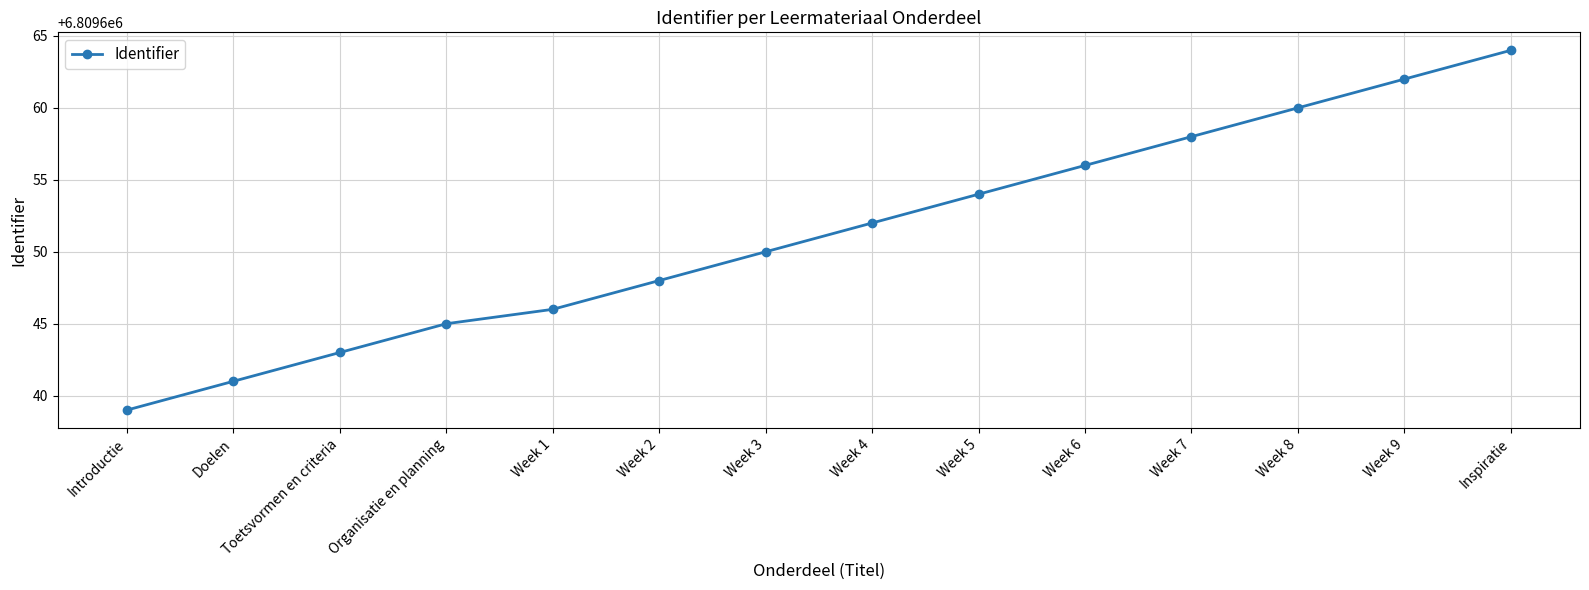

What is the difference between the maximum and minimum values?

25